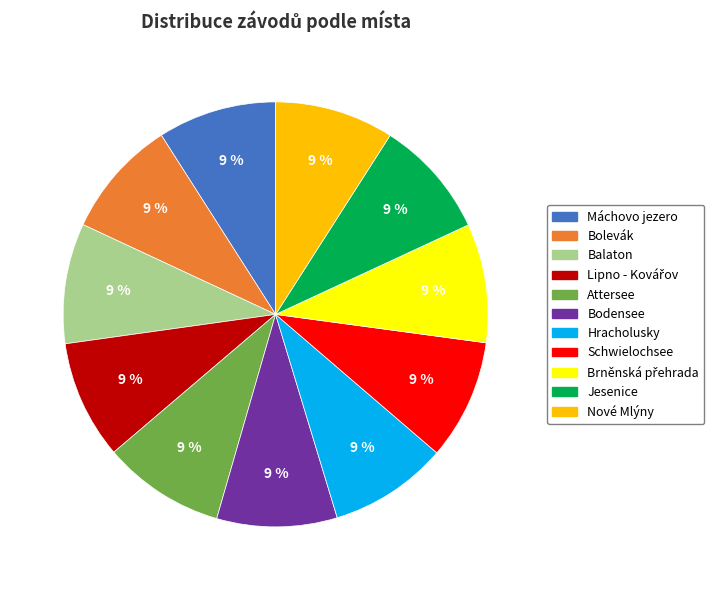

Combined, do Attersee and Bolevák account for over 50%?

No